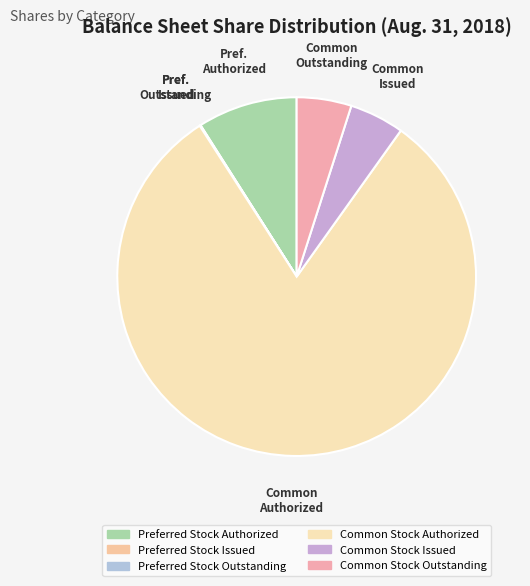

Does any single category account for the majority?

Yes